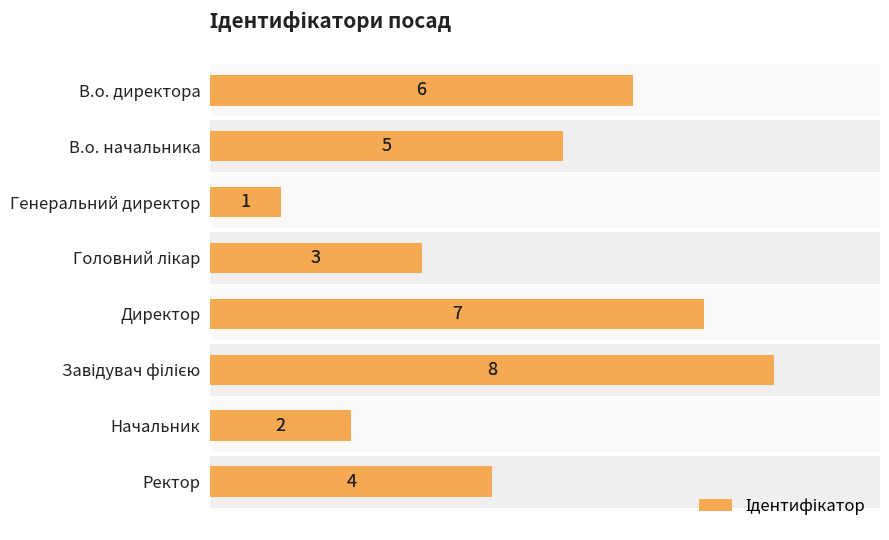

Reading left to right, what are all the values shown in this chart?

6	5	1	3	7	8	2	4